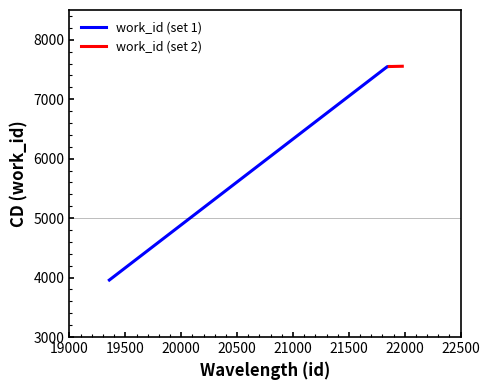

List the series in order of their overall mean, highest first.

work_id (set 2), work_id (set 1)